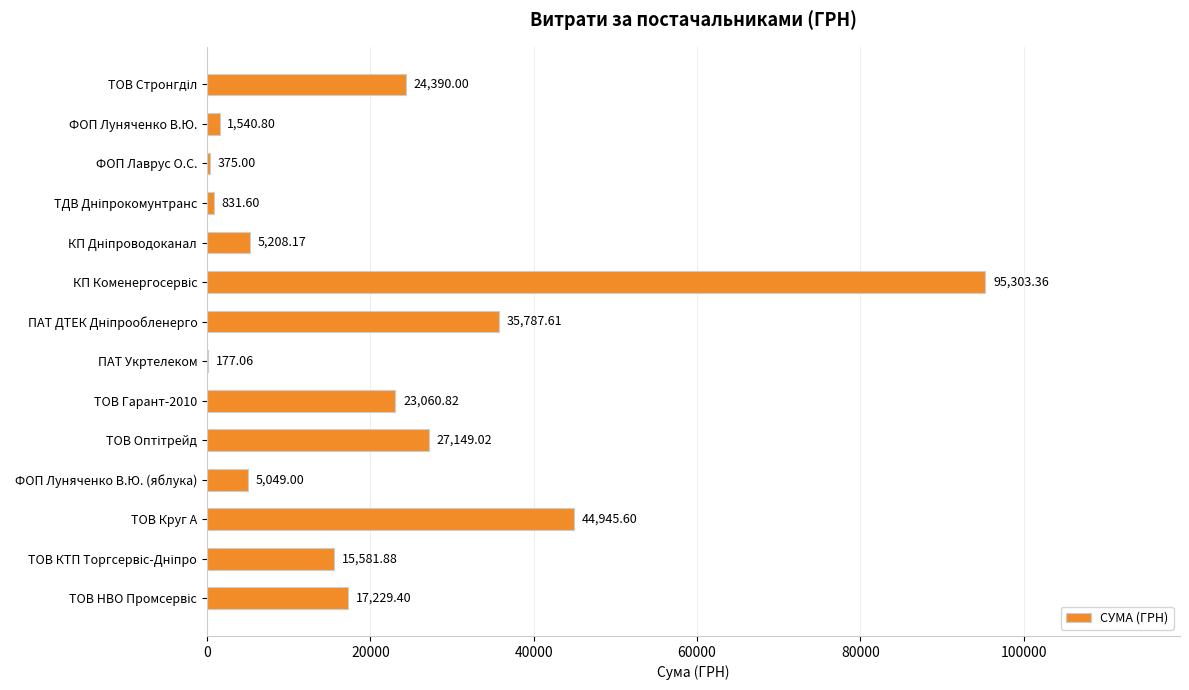

At which label is the value closest to 47740?

ТОВ Круг А